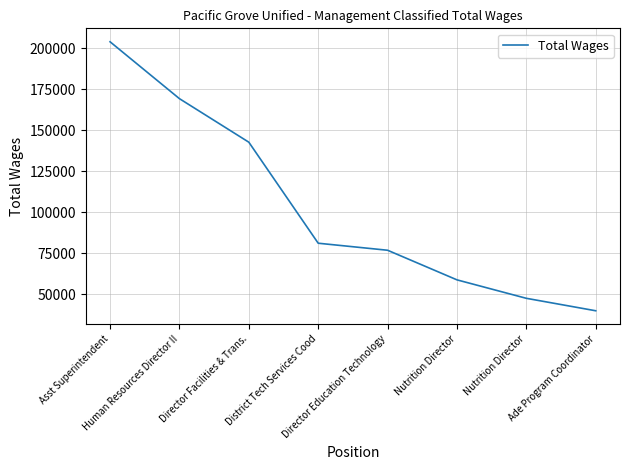

Which label corresponds to the largest value in the chart?

Asst Superintendent